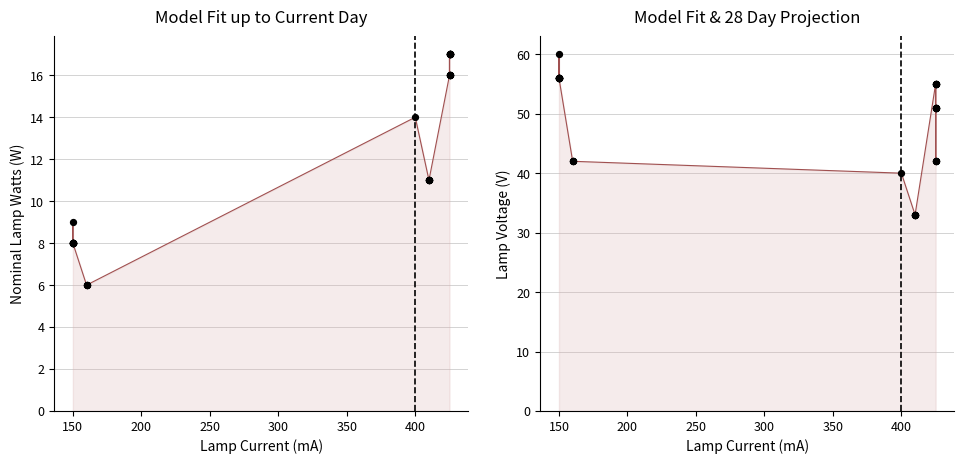

Which series contains the highest Y value?

Lamp Voltage (V)